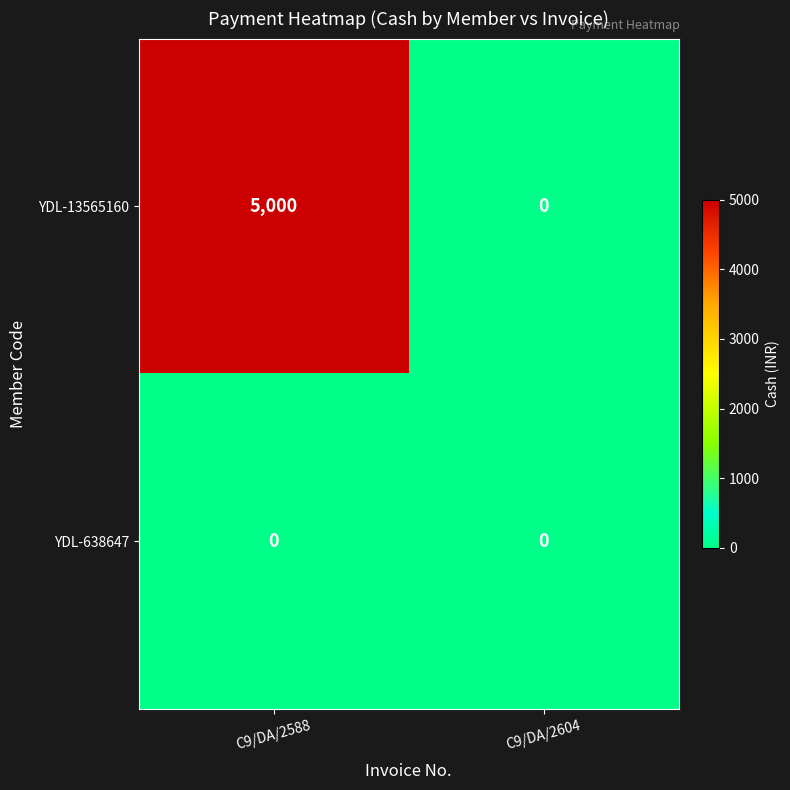

The value of YDL-13565160 at C9/DA/2588 is 5000. True or false?

True